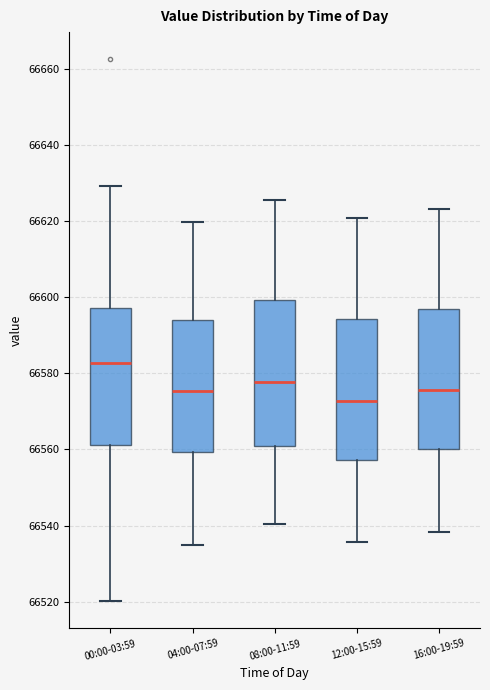

Reading left to right, read every box against the y-axis: the position of its median line, the range the box covers, and the ends of its whiskers. The values are not printed on the chart, so give them approximately, as read against the axis.

00:00-03:59: median 66582, box 66562 to 66598, whiskers 66520 to 66630
04:00-07:59: median 66576, box 66560 to 66594, whiskers 66534 to 66620
08:00-11:59: median 66578, box 66560 to 66600, whiskers 66540 to 66626
12:00-15:59: median 66572, box 66558 to 66594, whiskers 66536 to 66620
16:00-19:59: median 66576, box 66560 to 66596, whiskers 66538 to 66624